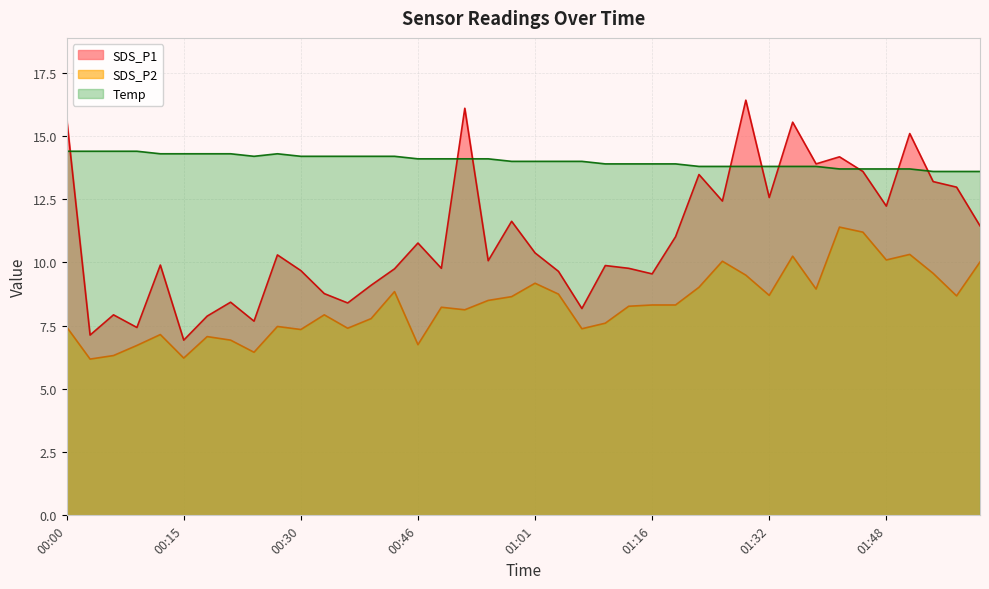

Reading left to right, list all the values displayed in this chart.

SDS_P1: 00:00=15.7	00:03=7.1	00:06=7.9	00:09=7.4	00:12=9.9	00:15=6.9	00:18=7.9	00:21=8.4	00:24=7.7	00:27=10.3	00:30=9.7	00:33=8.8	00:36=8.4	00:39=9.1	00:43=9.8	00:46=10.8	00:49=9.8	00:52=16.1	00:55=10.1	00:58=11.6	01:01=10.4	01:04=9.7	01:07=8.2	01:10=9.9	01:13=9.8	01:16=9.6	01:19=11.0	01:22=13.5	01:26=12.4	01:29=16.4	01:32=12.6	01:35=15.6	01:38=13.9	01:42=14.2	01:45=13.6	01:48=12.2	01:51=15.1	01:54=13.2	01:57=13.0	02:00=11.4
SDS_P2: 00:00=7.5	00:03=6.2	00:06=6.3	00:09=6.7	00:12=7.2	00:15=6.2	00:18=7.1	00:21=6.9	00:24=6.5	00:27=7.5	00:30=7.3	00:33=7.9	00:36=7.4	00:39=7.8	00:43=8.8	00:46=6.8	00:49=8.2	00:52=8.1	00:55=8.5	00:58=8.7	01:01=9.2	01:04=8.8	01:07=7.4	01:10=7.6	01:13=8.3	01:16=8.3	01:19=8.3	01:22=9.0	01:26=10.1	01:29=9.5	01:32=8.7	01:35=10.2	01:38=8.9	01:42=11.4	01:45=11.2	01:48=10.1	01:51=10.3	01:54=9.6	01:57=8.7	02:00=10.0
Temp: 00:00=14.4	00:03=14.4	00:06=14.4	00:09=14.4	00:12=14.3	00:15=14.3	00:18=14.3	00:21=14.3	00:24=14.2	00:27=14.3	00:30=14.2	00:33=14.2	00:36=14.2	00:39=14.2	00:43=14.2	00:46=14.1	00:49=14.1	00:52=14.1	00:55=14.1	00:58=14.0	01:01=14.0	01:04=14.0	01:07=14.0	01:10=13.9	01:13=13.9	01:16=13.9	01:19=13.9	01:22=13.8	01:26=13.8	01:29=13.8	01:32=13.8	01:35=13.8	01:38=13.8	01:42=13.7	01:45=13.7	01:48=13.7	01:51=13.7	01:54=13.6	01:57=13.6	02:00=13.6